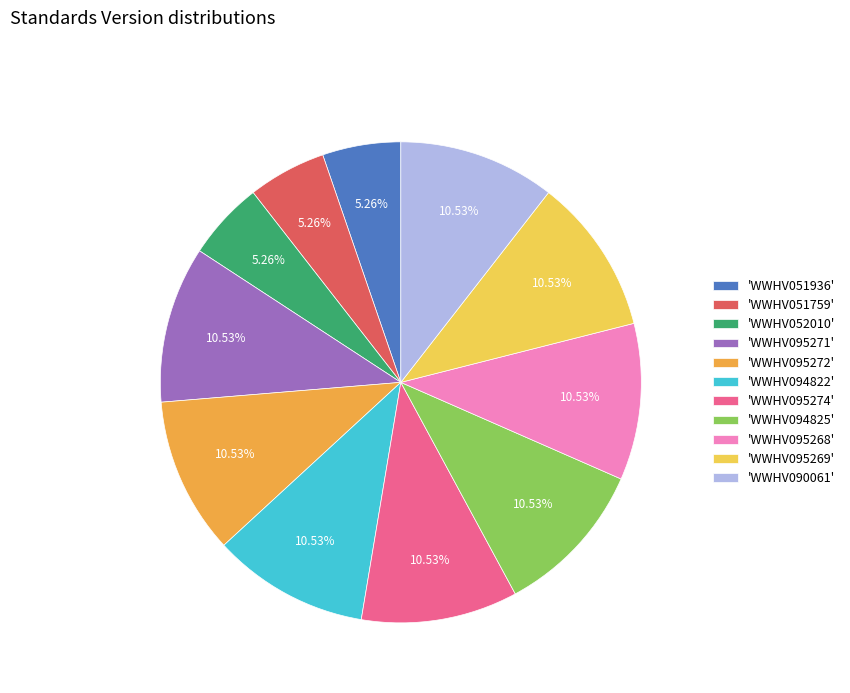

Approximately how many times larger is the value at 'WWHV095272' compared to 'WWHV051936'?

2.0